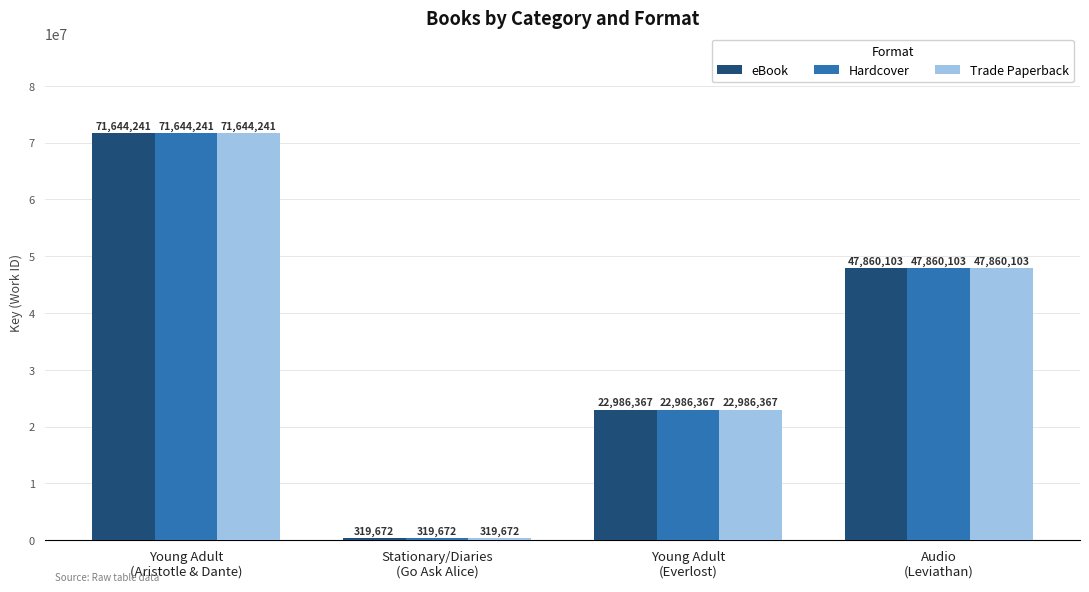

What value does the Hardcover series have at Audio
(Leviathan), to the nearest 10?

47860100